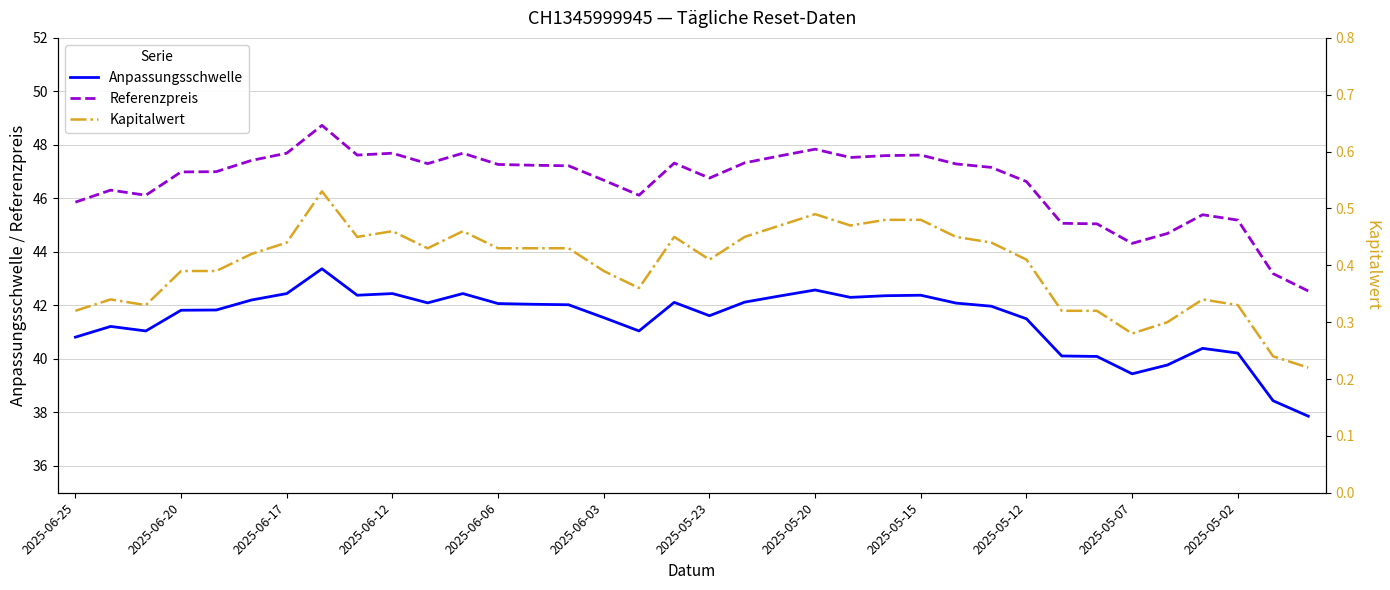

What position from the right is 32?

4